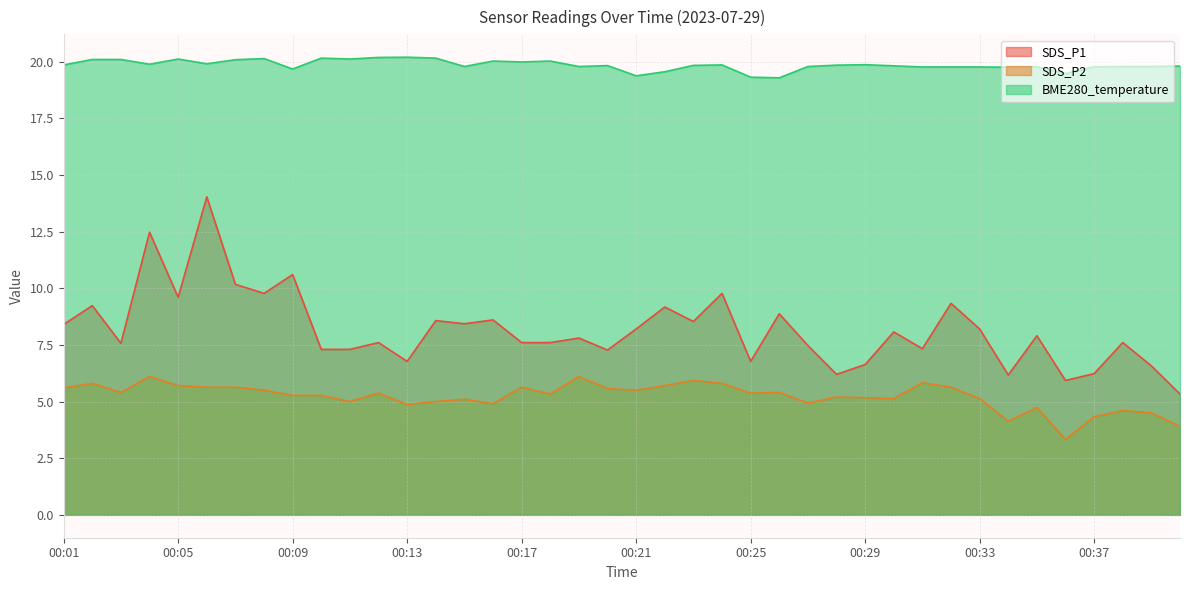

True or false: BME280_temperature and SDS_P2 cross at least once.

False